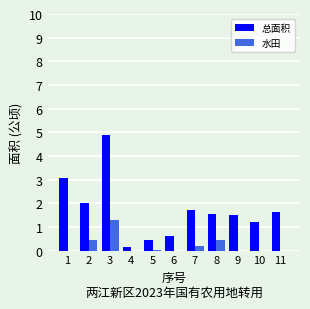

What is the approximate value of 总面积 at 8?

1.5